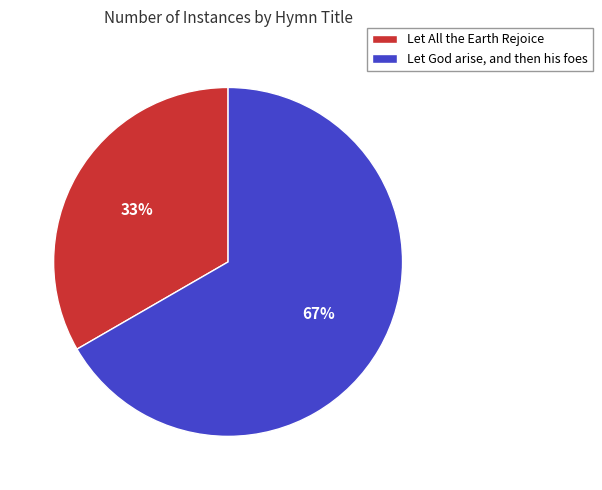

What is the smallest slice in the pie chart?

Let All the Earth Rejoice